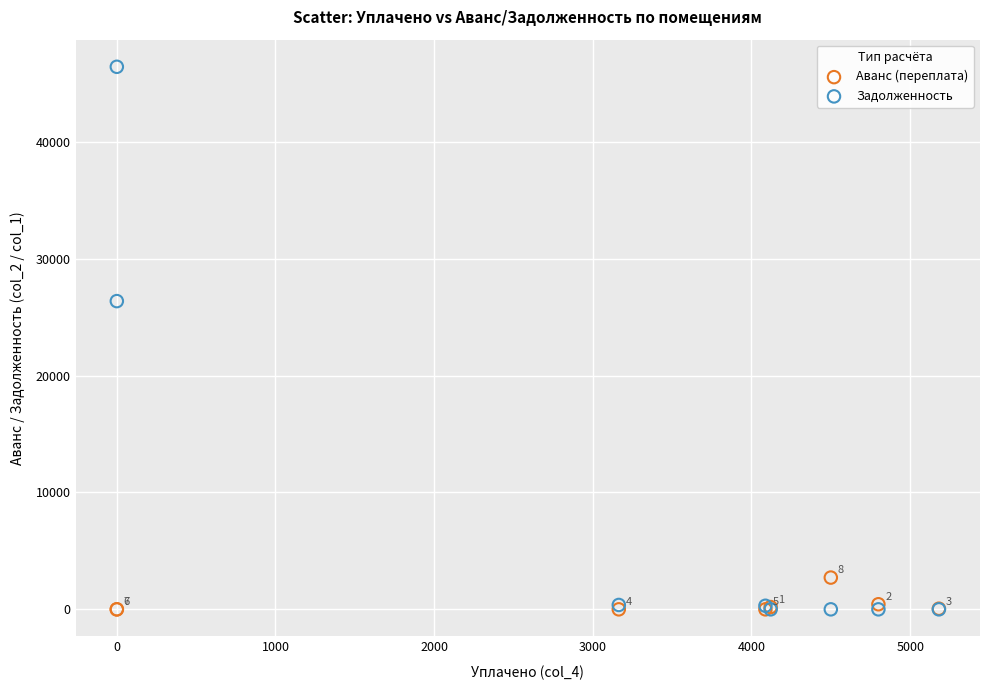

Across all series, what Y value is closest to 23215?

26378.2